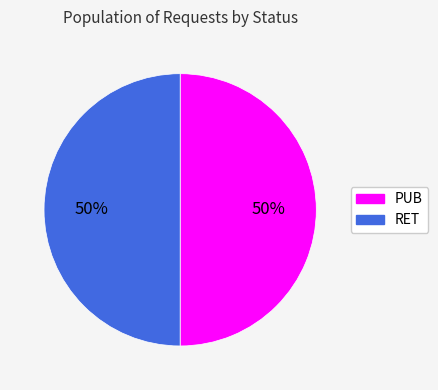

What percentage is the PUB slice, to the nearest percent?

50%